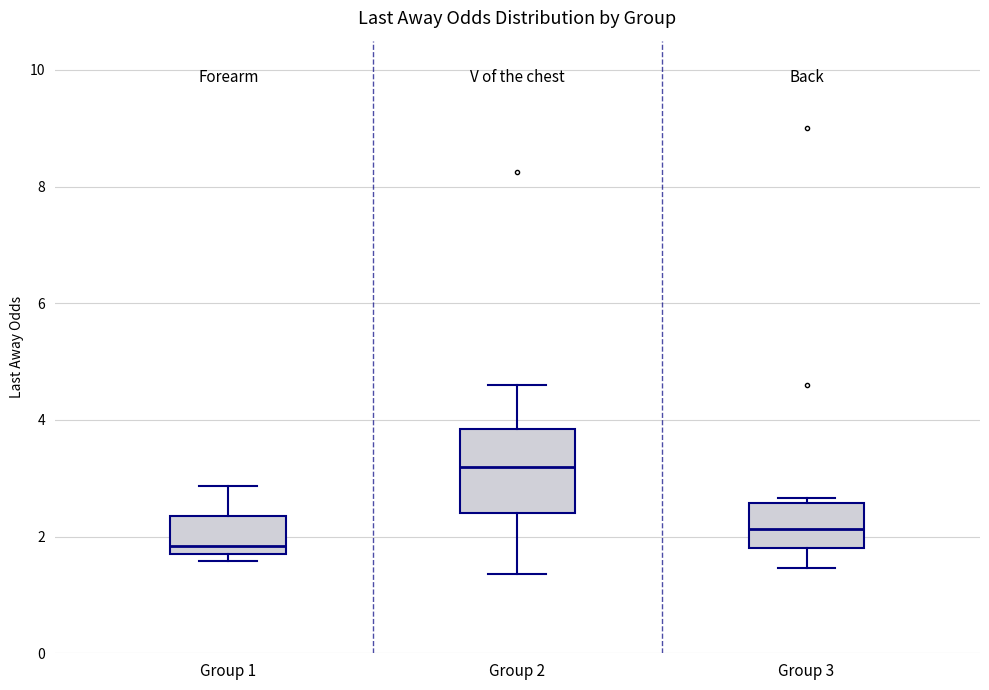

Where does the upper whisker of the box for Group 1 end on the y-axis? The values are not printed on the chart, so give them approximately, as read against the axis.

2.8